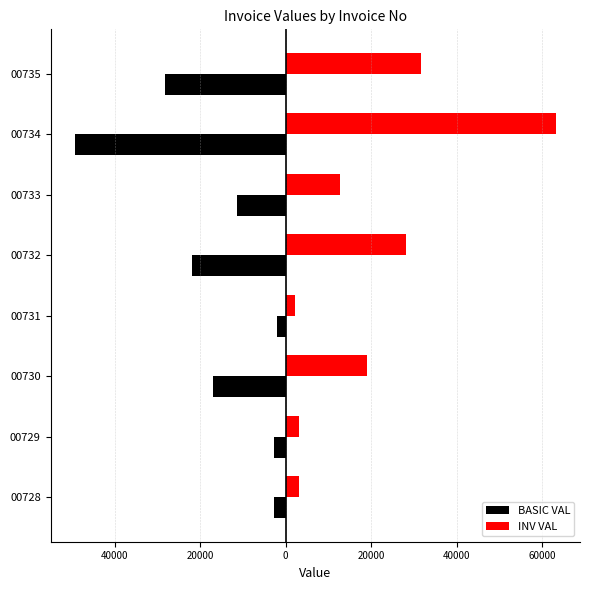

Rank the series by their maximum value, from lowest to highest.

BASIC VAL, INV VAL